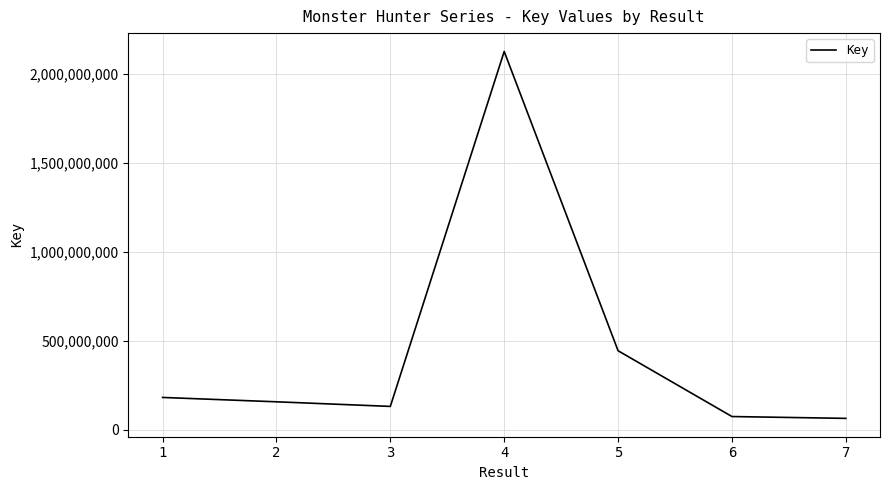

Reading left to right, extract all data points from this chart.

180505339	155985245	130064168	2127167268	443267381	73061005	62734392